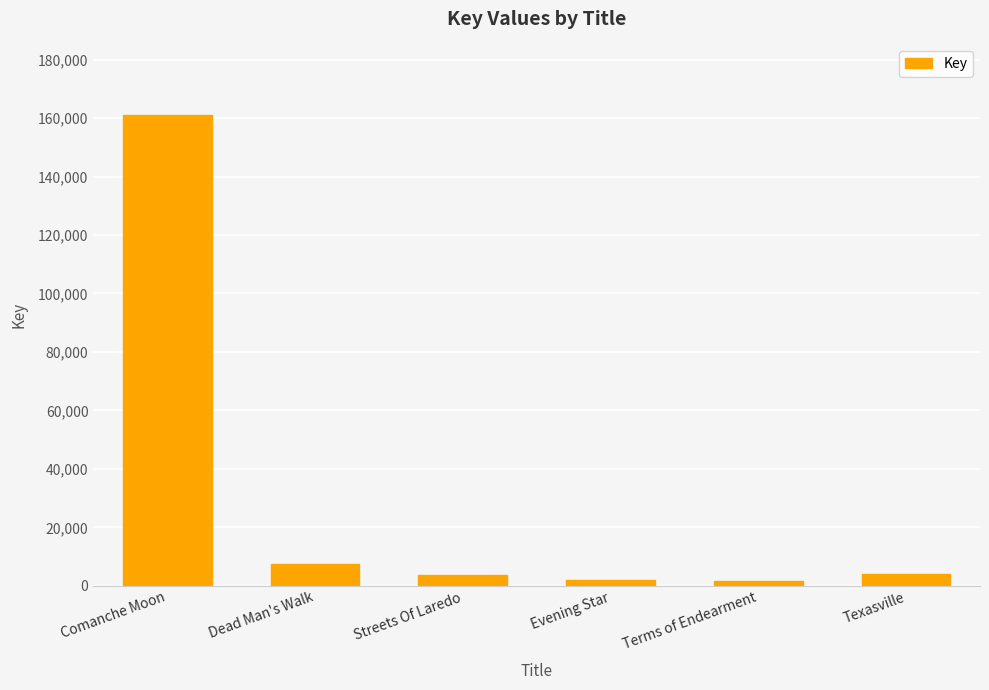

What is the label of the 4th bar from the left?

Evening Star